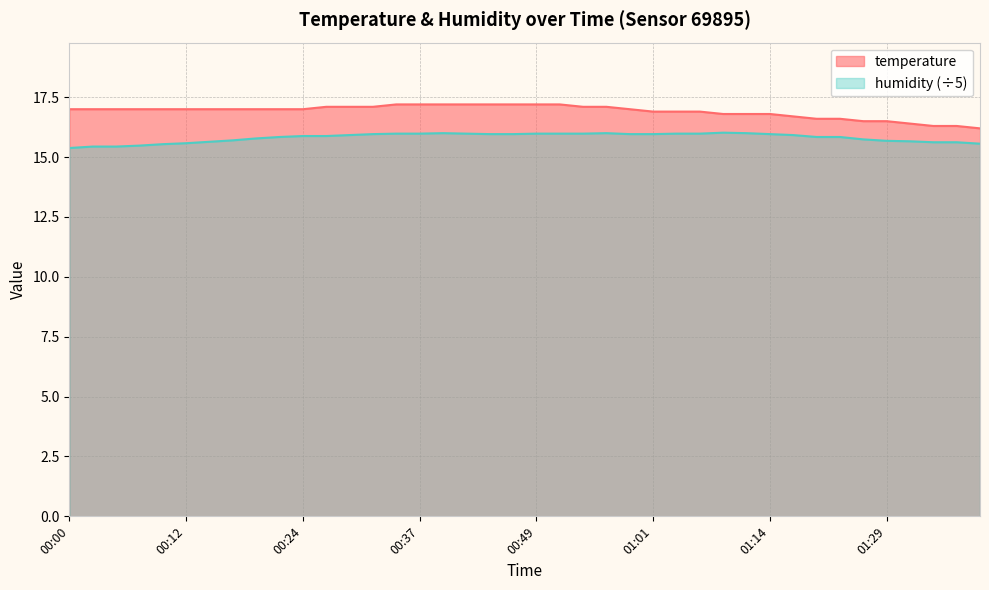

Is it true that humidity equals 16.0 at 01:04?

True